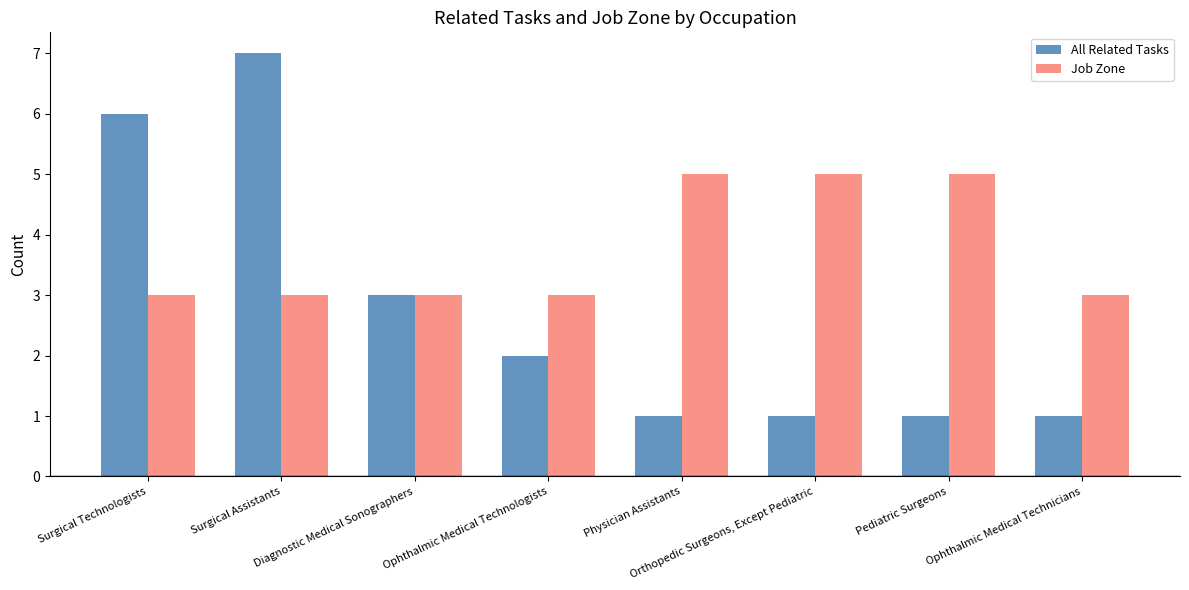

What value does the All Related Tasks series have at Pediatric Surgeons?

1